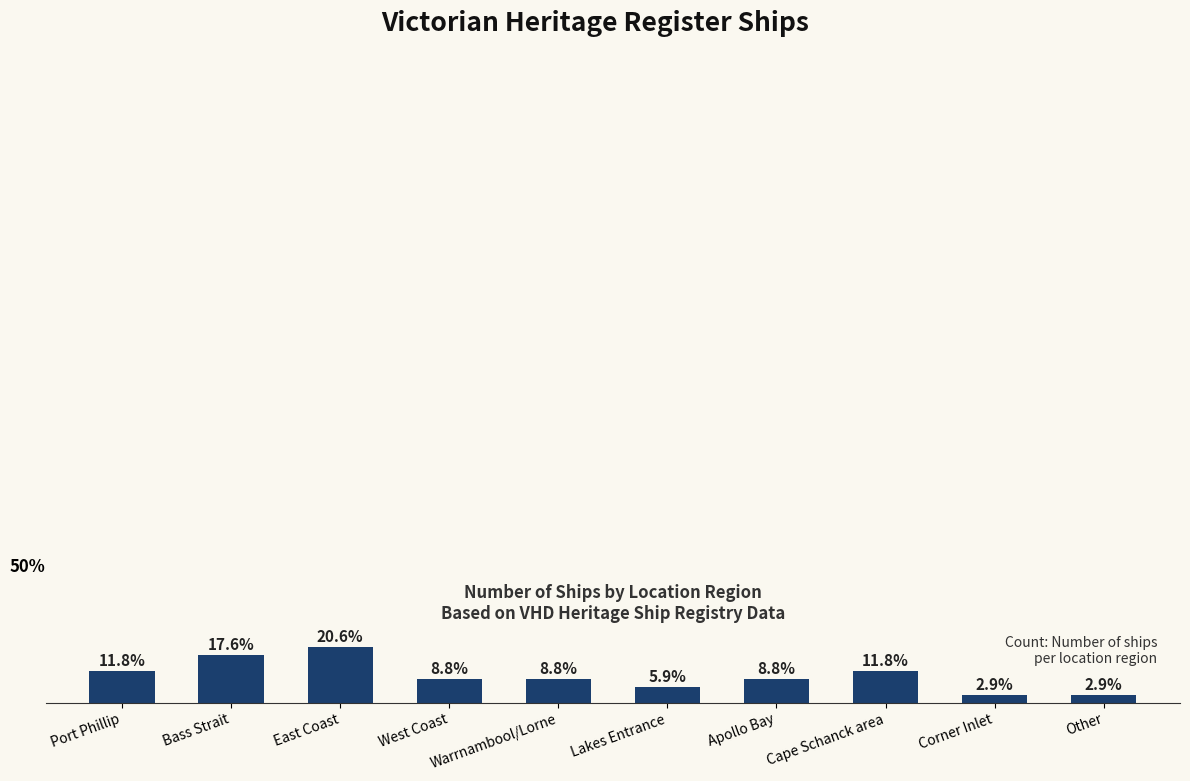

What is the label of the 10th bar from the left?

Other